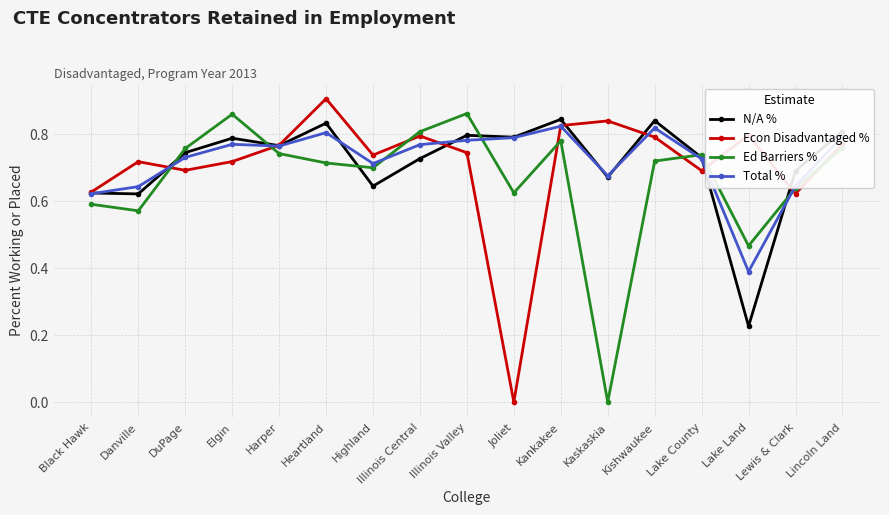

Does the chart have visible grid lines?

Yes